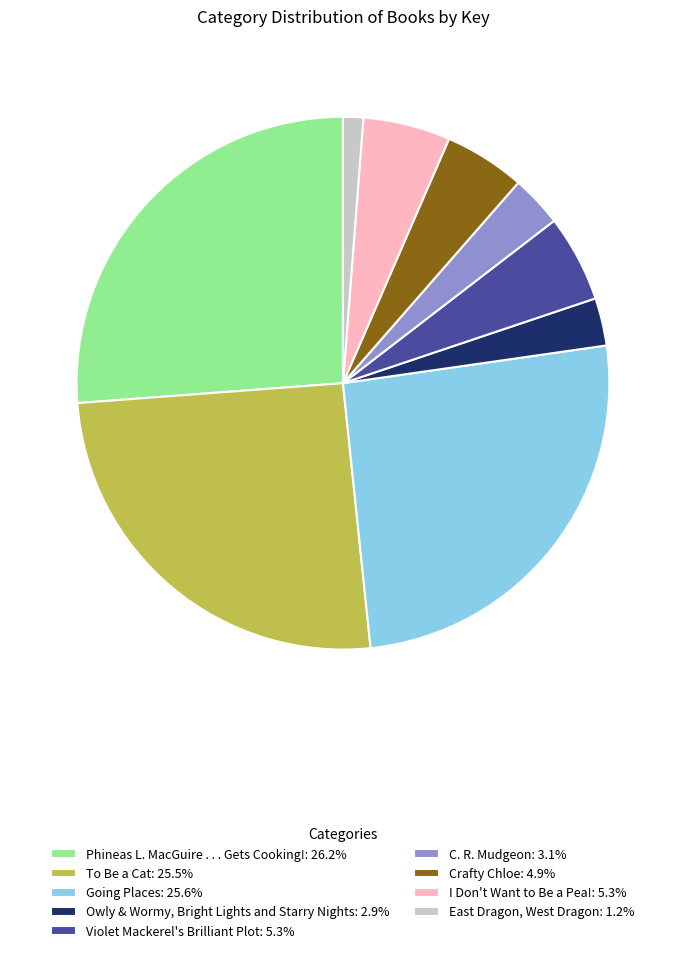

Combined, do Violet Mackerel's Brilliant Plot: 5.3% and Crafty Chloe: 4.9% account for over 50%?

No